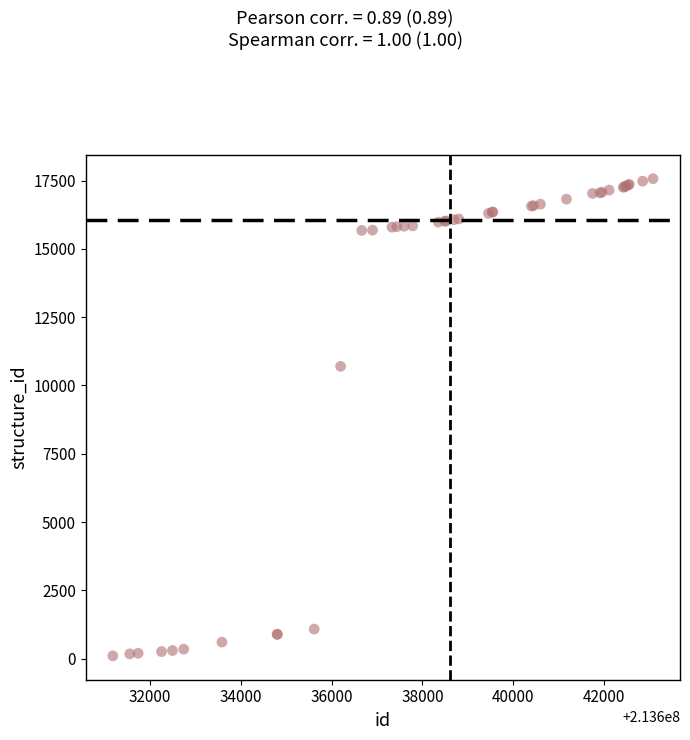

What Y value in the scatter plot is closest to 8836?

10701